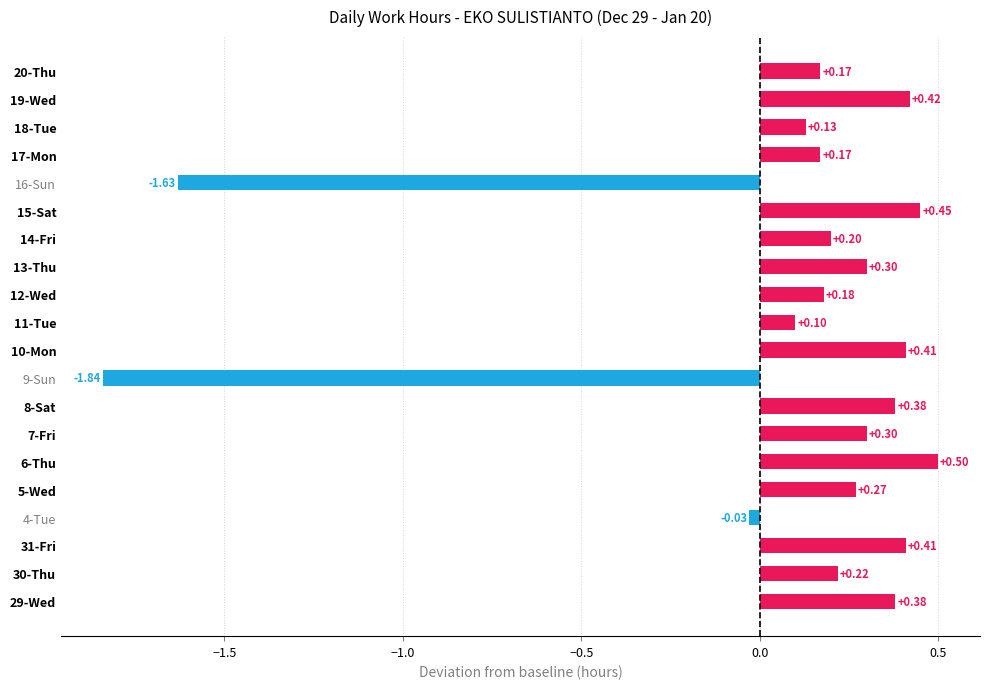

What is the maximum value shown in the chart?

0.5